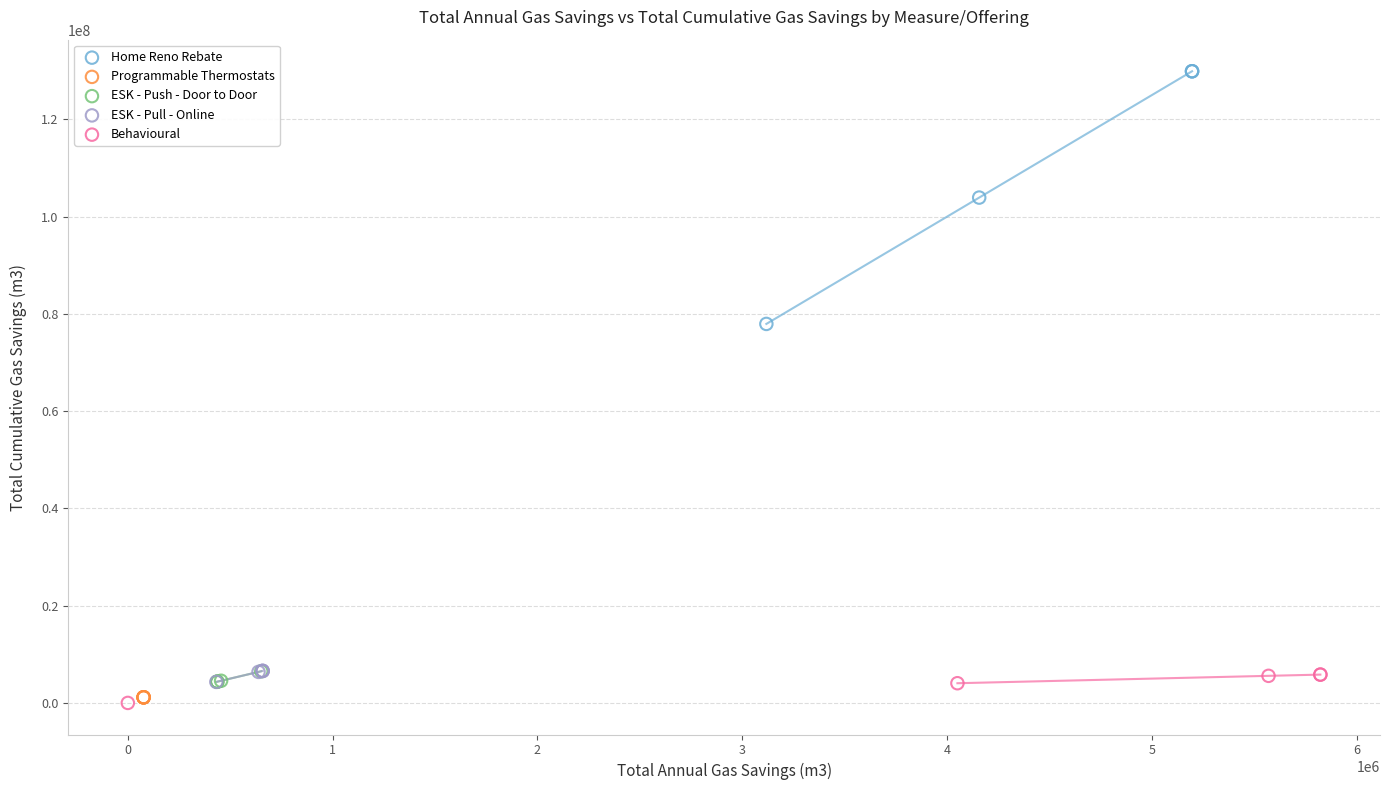

Which series reaches the maximum Y coordinate?

Home Reno Rebate